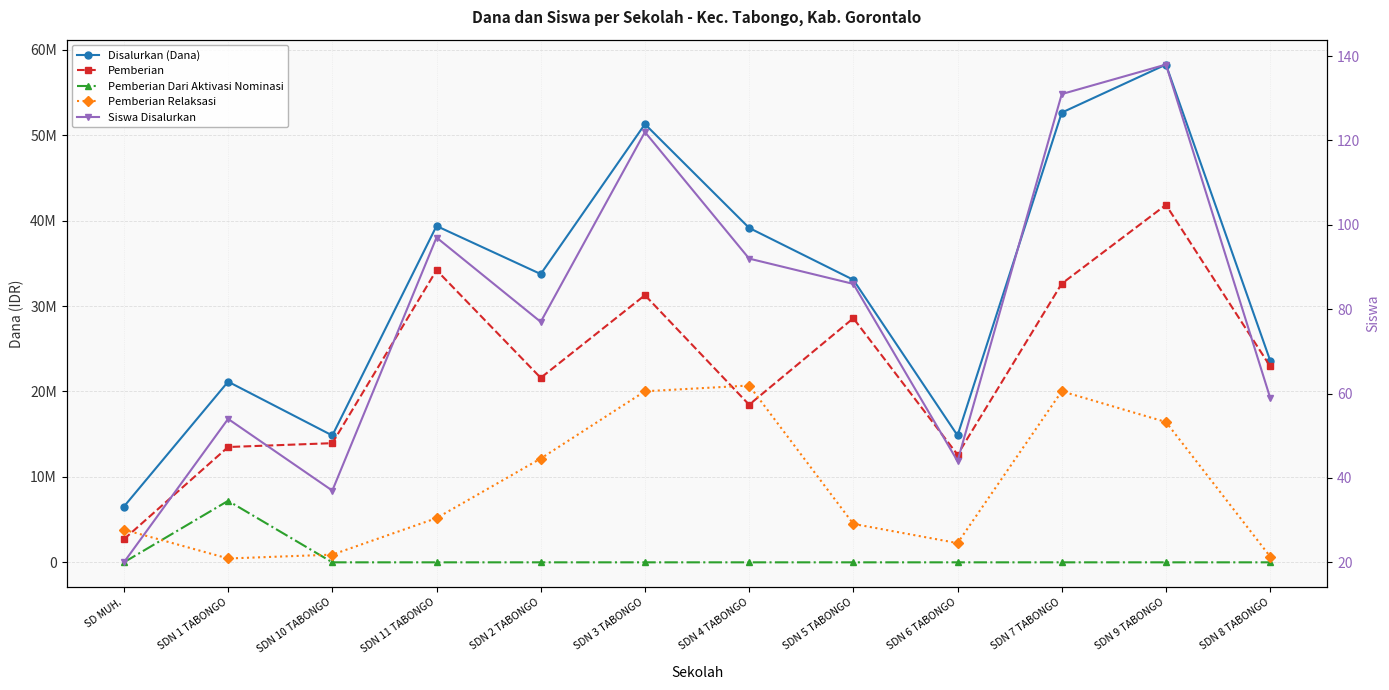

The value of Pemberian Relaksasi at SDN 10 TABONGO is 1343972. True or false?

False